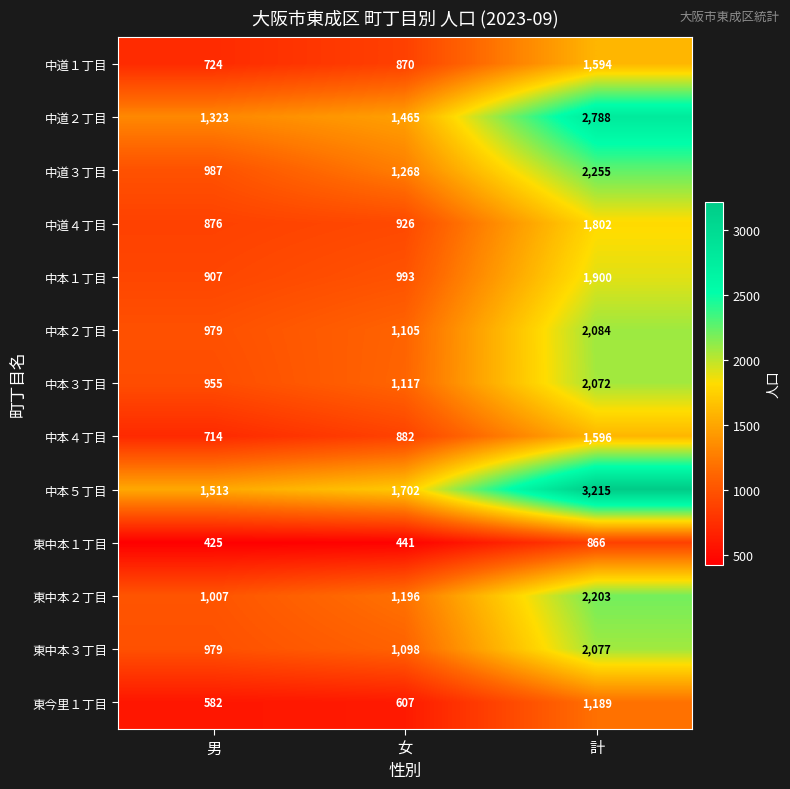

What is the total value across all series at 計?

25641